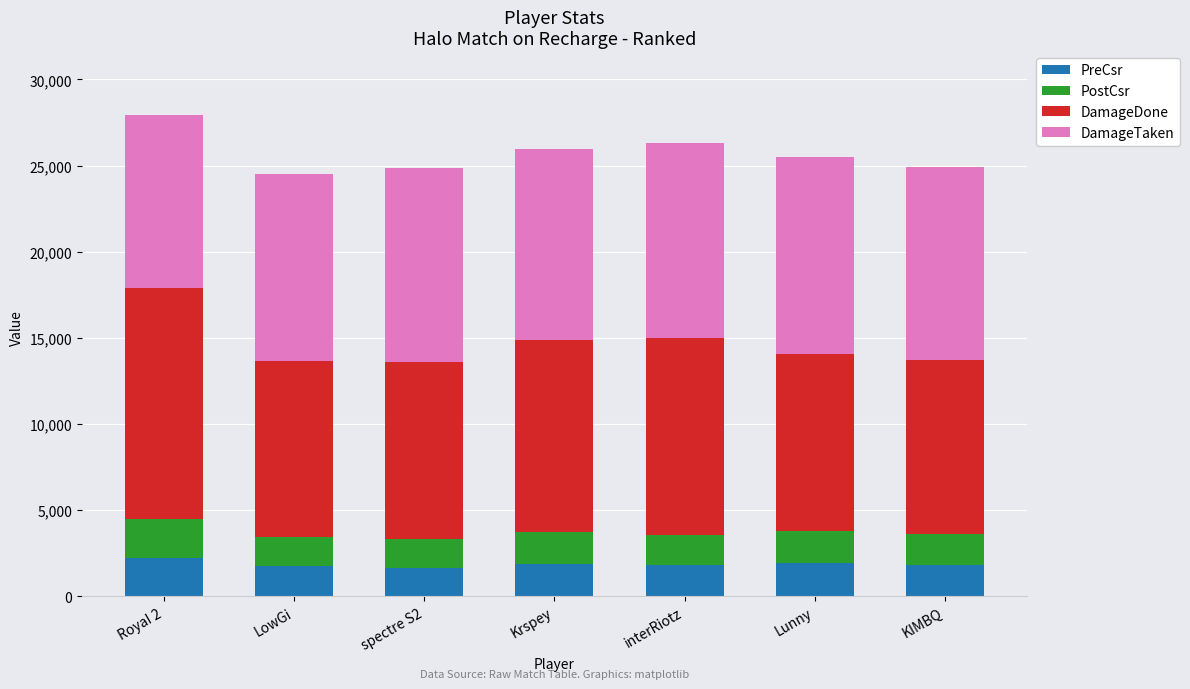

How many distinct data groups are displayed?

4